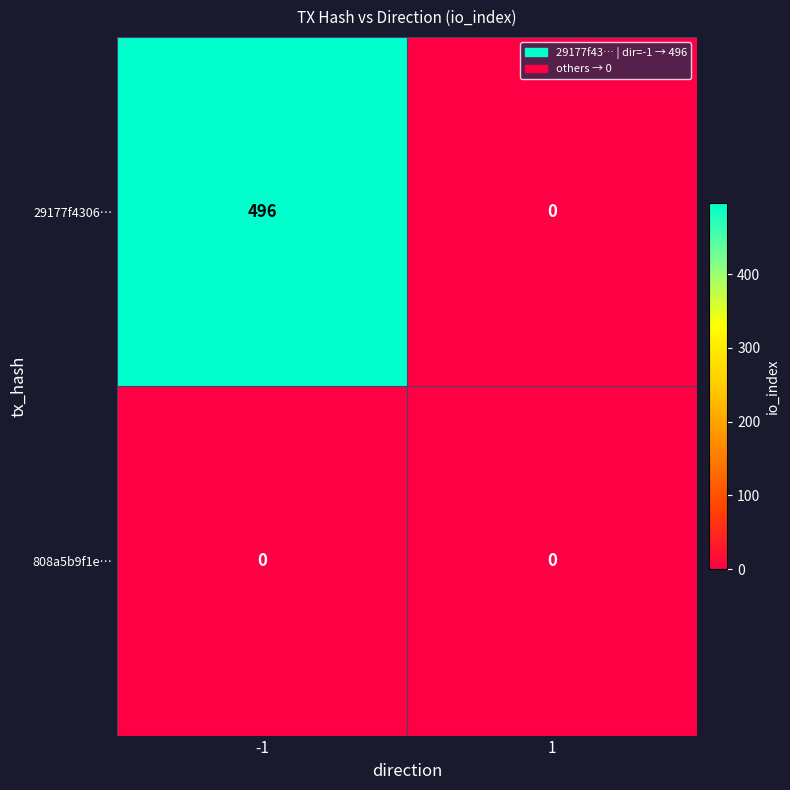

Which series changed the most between -1 and 1?

29177f4306…